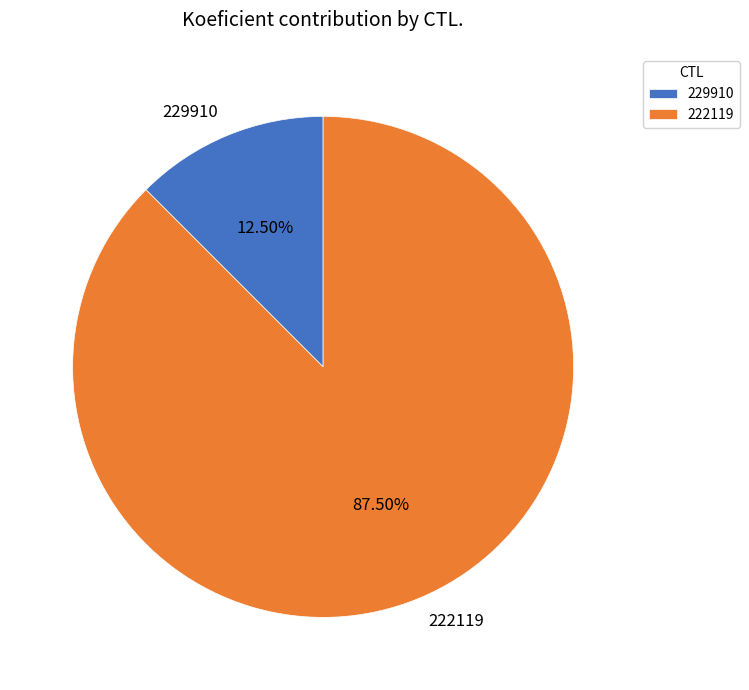

Is there any slice that represents more than half of the pie?

Yes